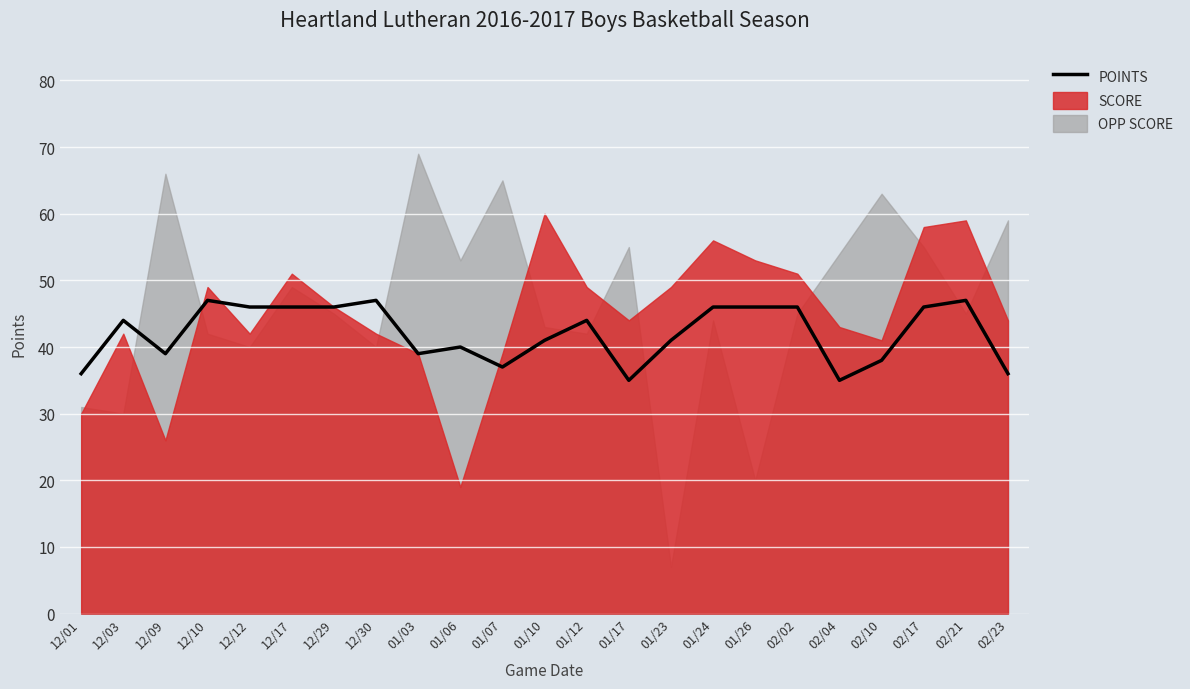

Does the chart display data point markers on the line(s)?

No